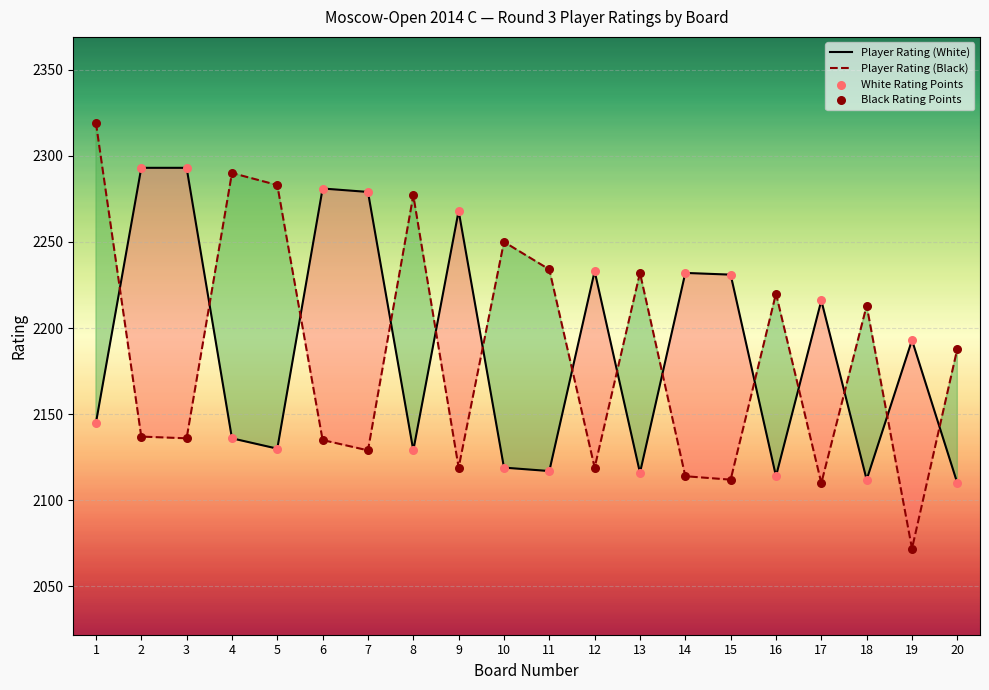

Which series has the largest total across all categories?

Player Rating (White)